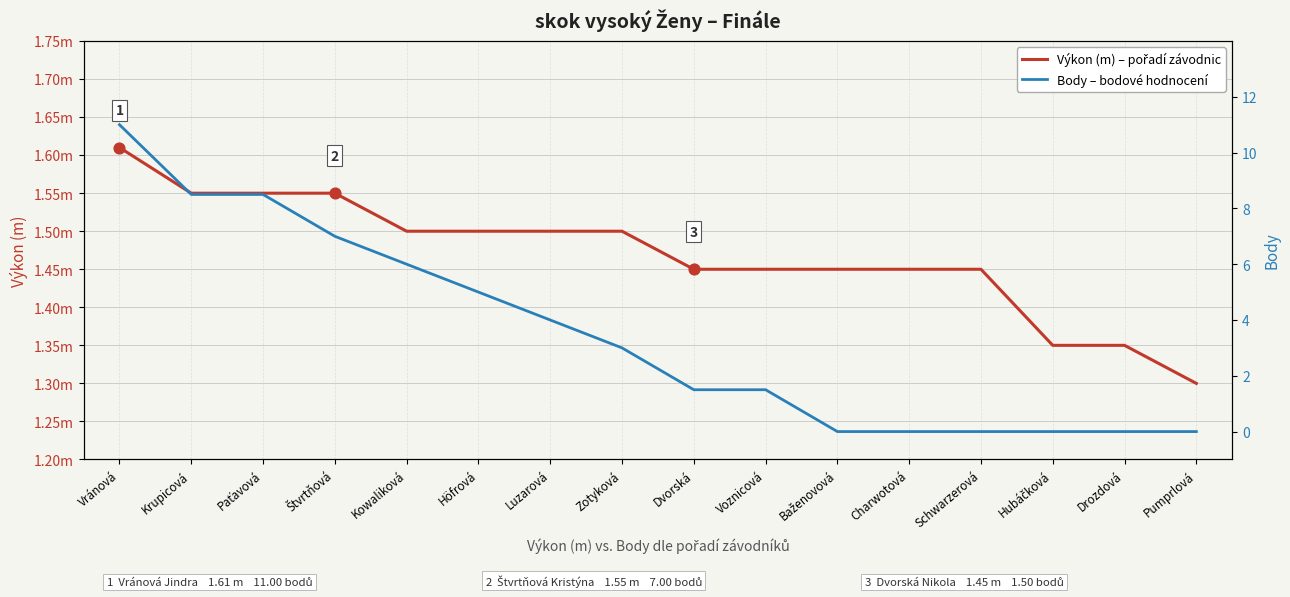

At how many categories does at least one series exceed 10?

1